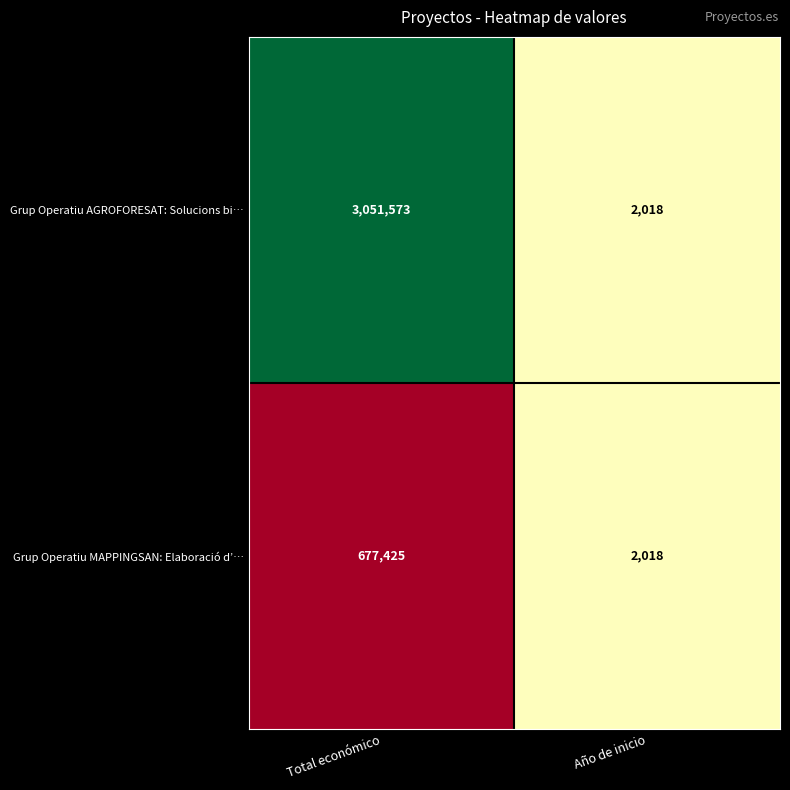

What is the difference between the highest and lowest values at Total económico?

2374148